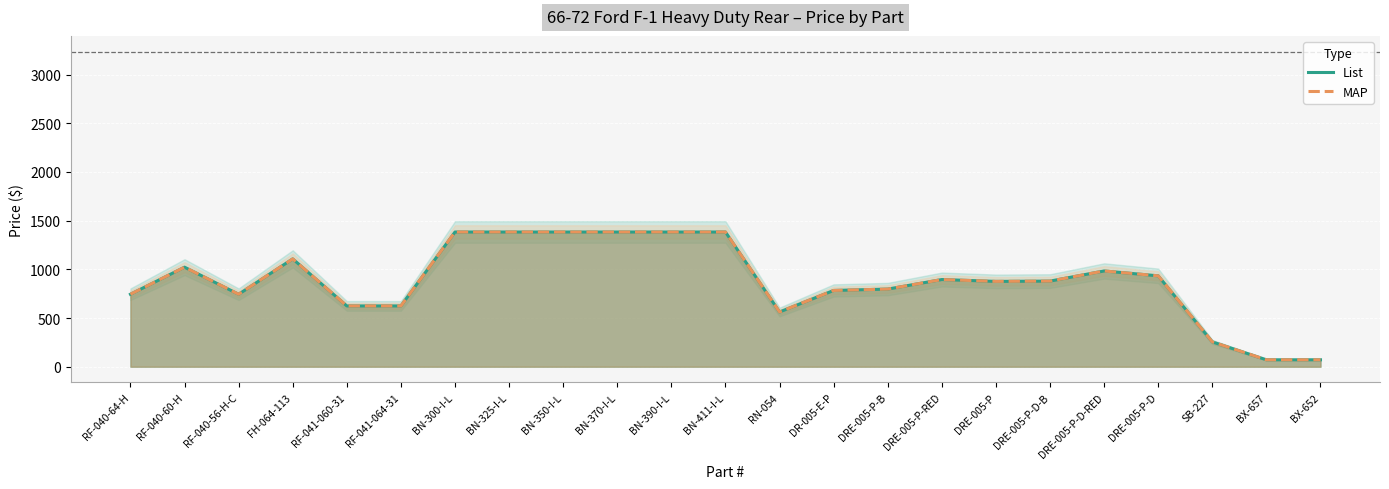

What is the sum of all List values?

20268